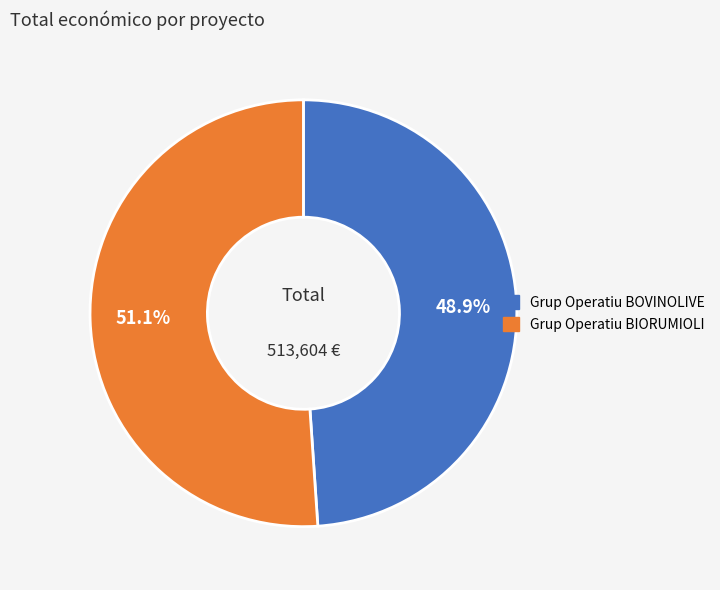

Count the number of slices in the pie.

2